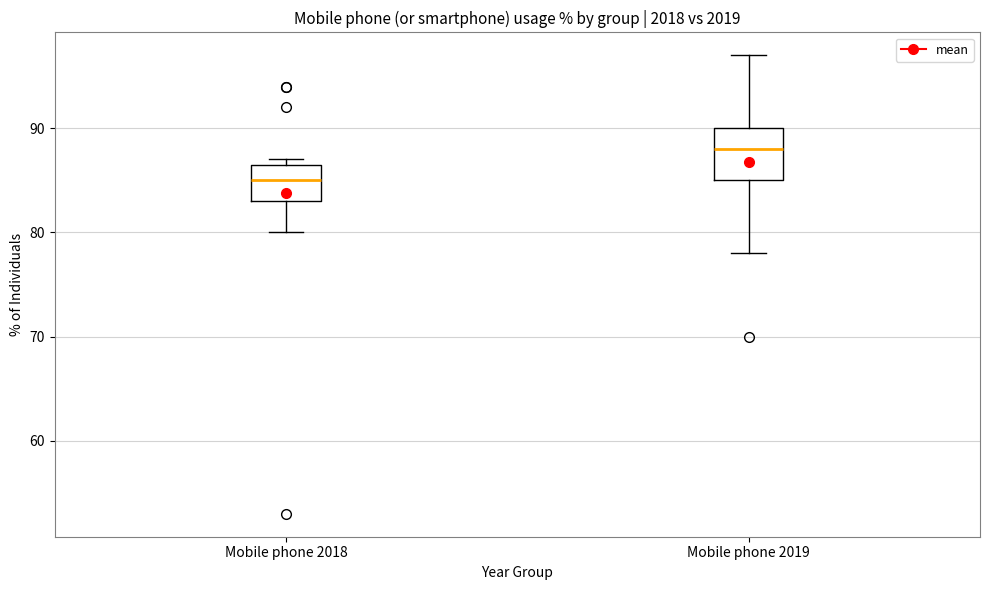

Where does the lower whisker of the box for Mobile phone 2018 end on the y-axis? The values are not printed on the chart, so give them approximately, as read against the axis.

80